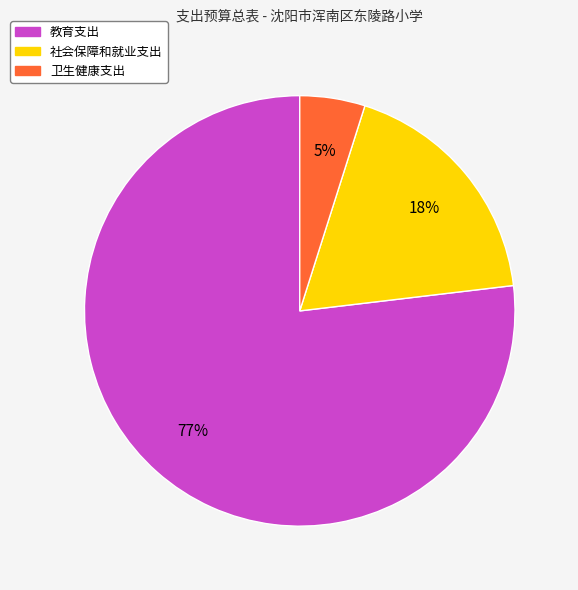

How many slices are in this pie chart?

3